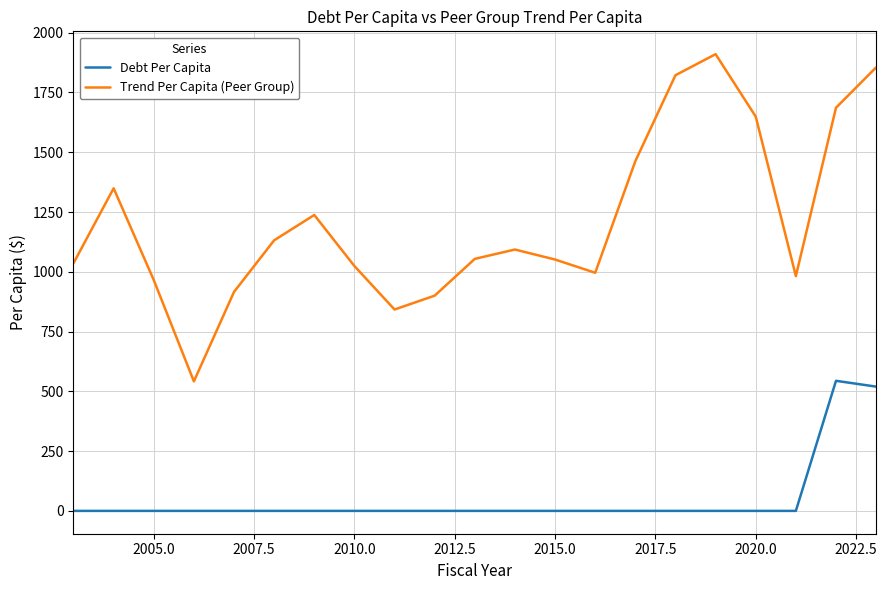

What is the highest value of the Trend Per Capita (Peer Group) series?

1910.3